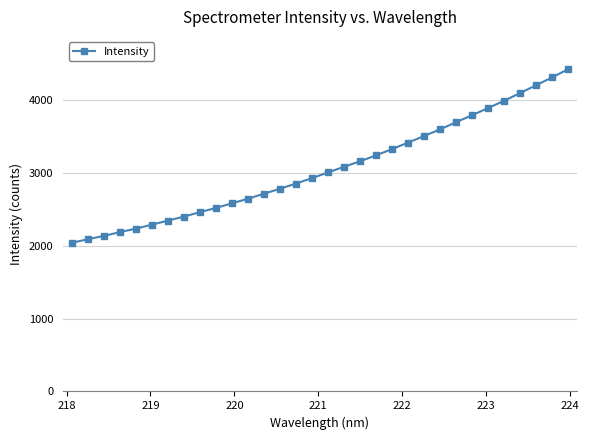

What is the difference between the maximum and second lowest values?

2332.7